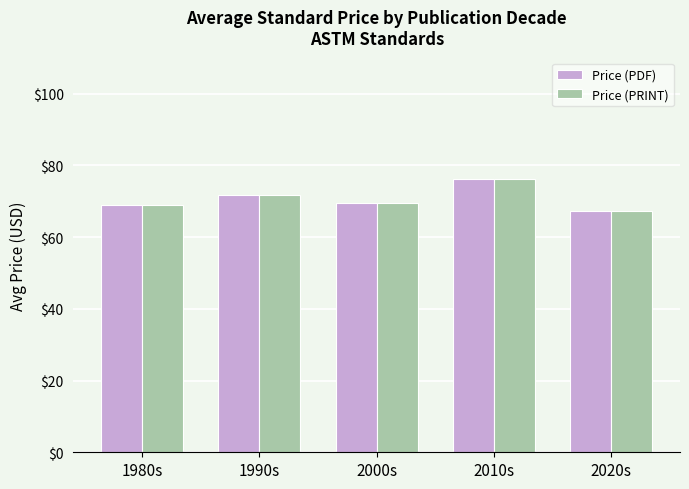

What are all the series names shown in the legend?

Price (PDF), Price (PRINT)